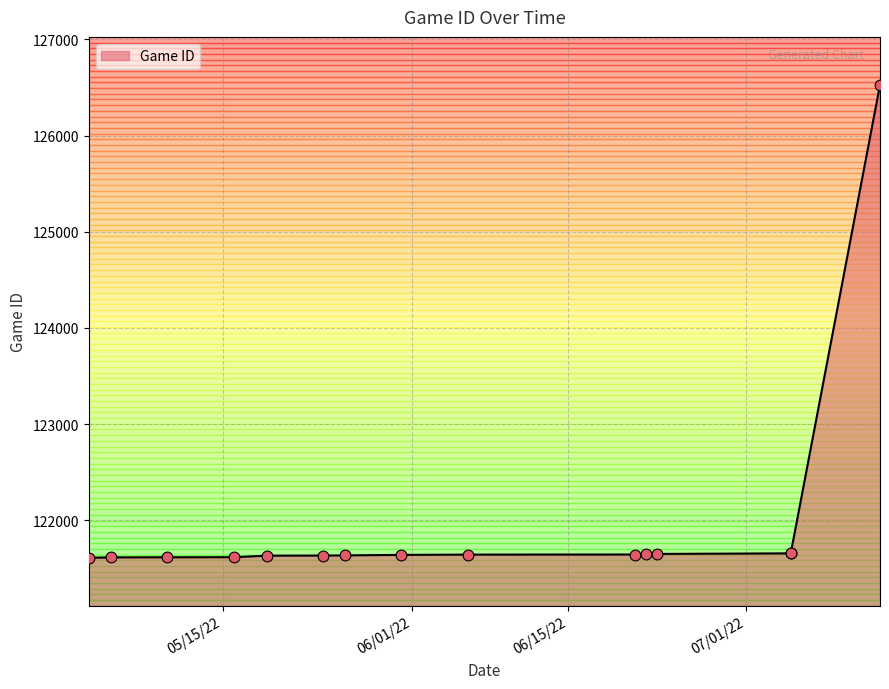

Which has a higher value, 5/24/22 or 5/10/22?

5/24/22